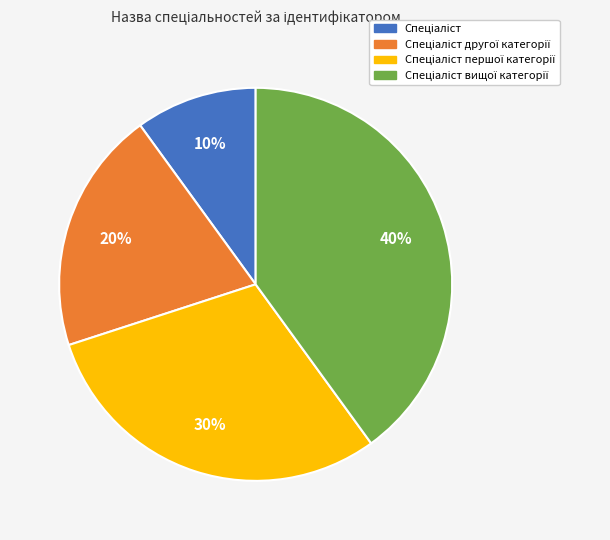

To the nearest percent, what is the difference between the largest and smallest slice percentages?

30%